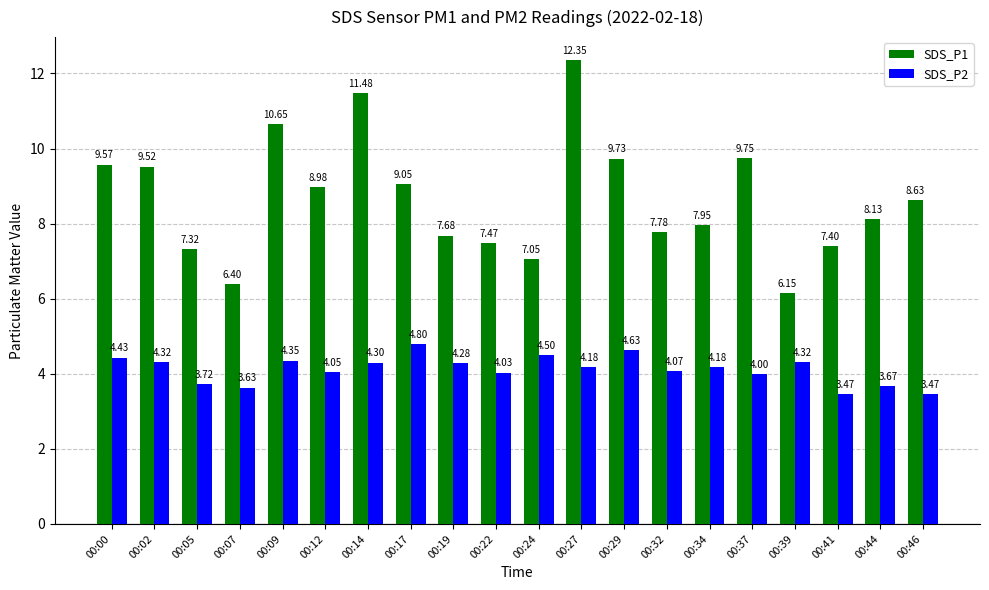

What are all the series names shown in the legend?

SDS_P1, SDS_P2